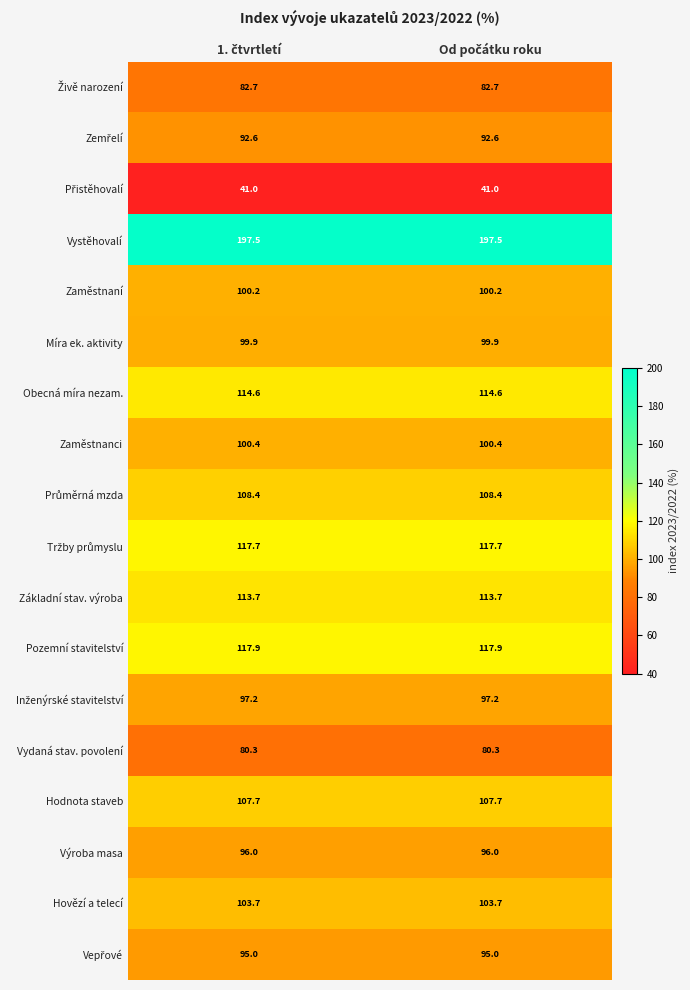

What is the average value of the Zaměstnanci series?

100.4